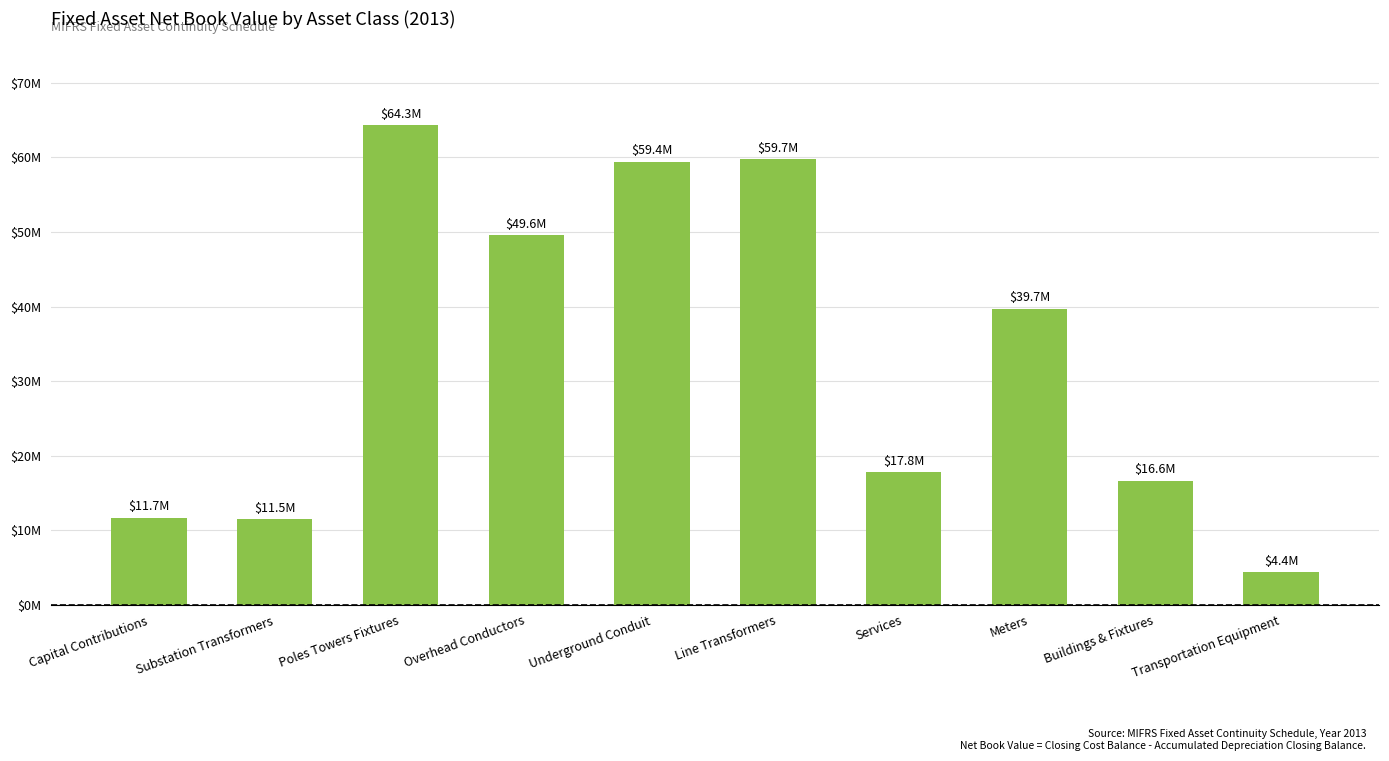

Are the bars horizontal?

No